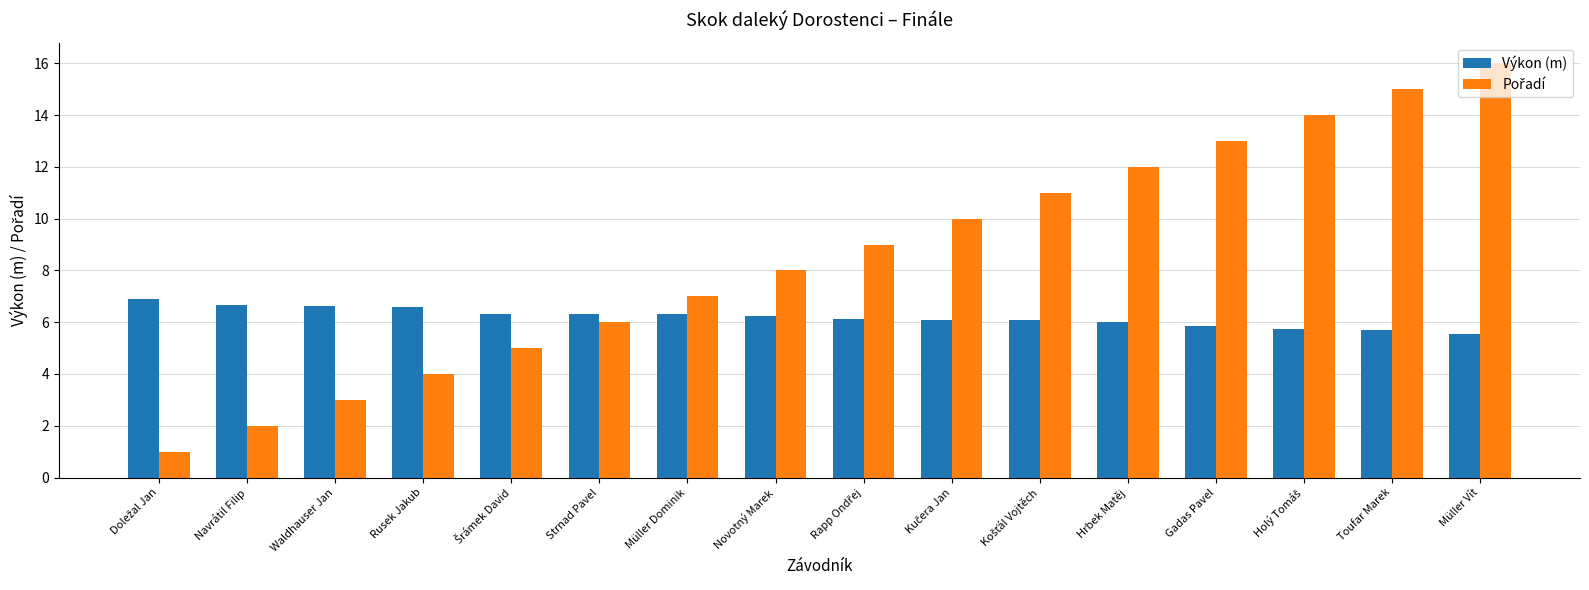

What is the greatest value displayed?

16.0